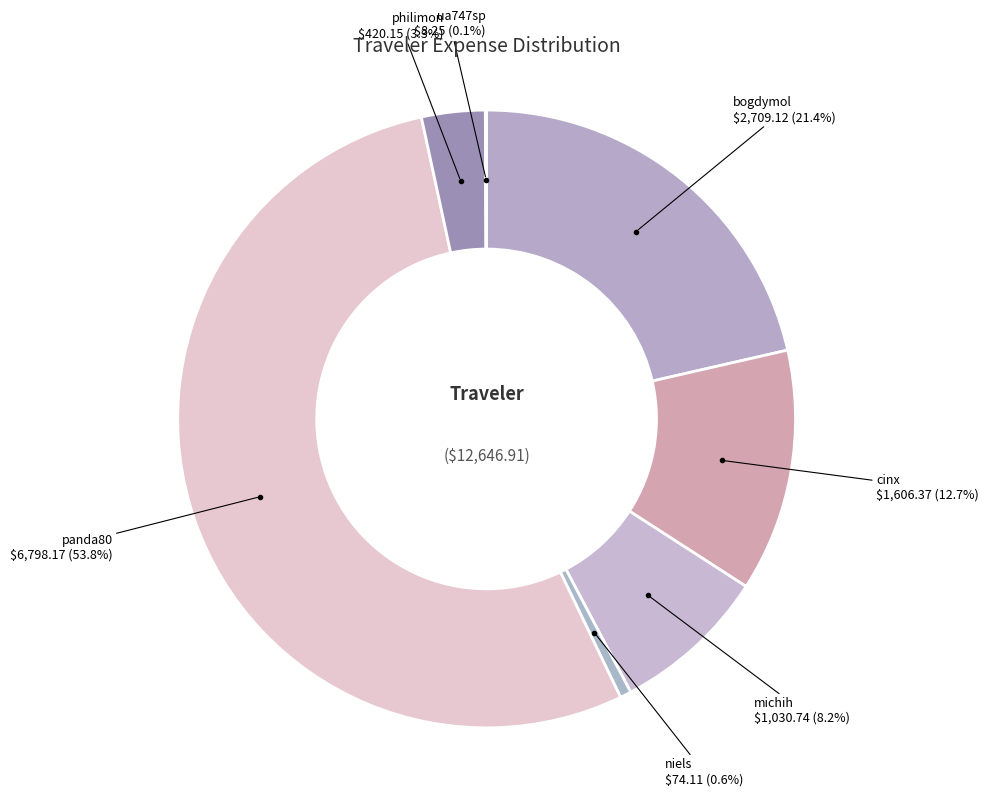

Which slice represents more than half of the pie?

panda80